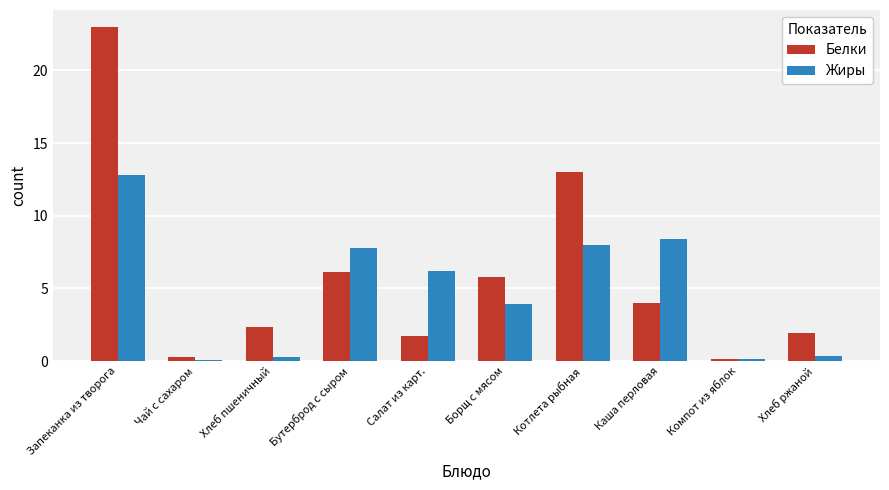

Which label corresponds to the largest value in the chart?

Запеканка из творога